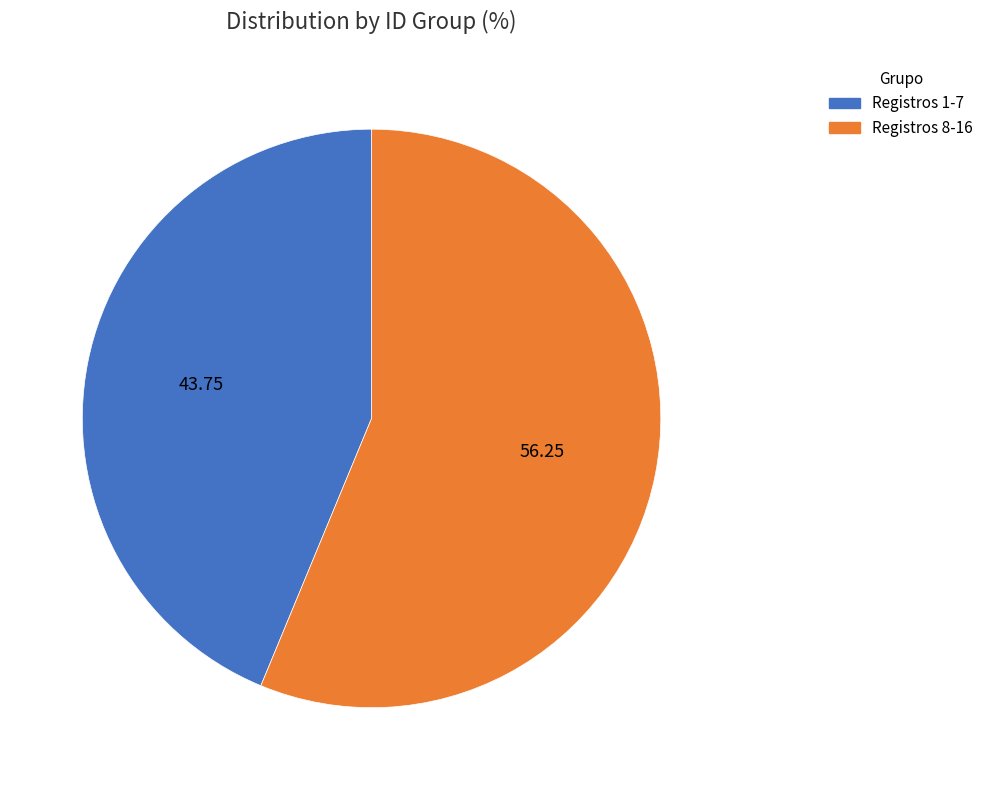

How many slices are in this pie chart?

2